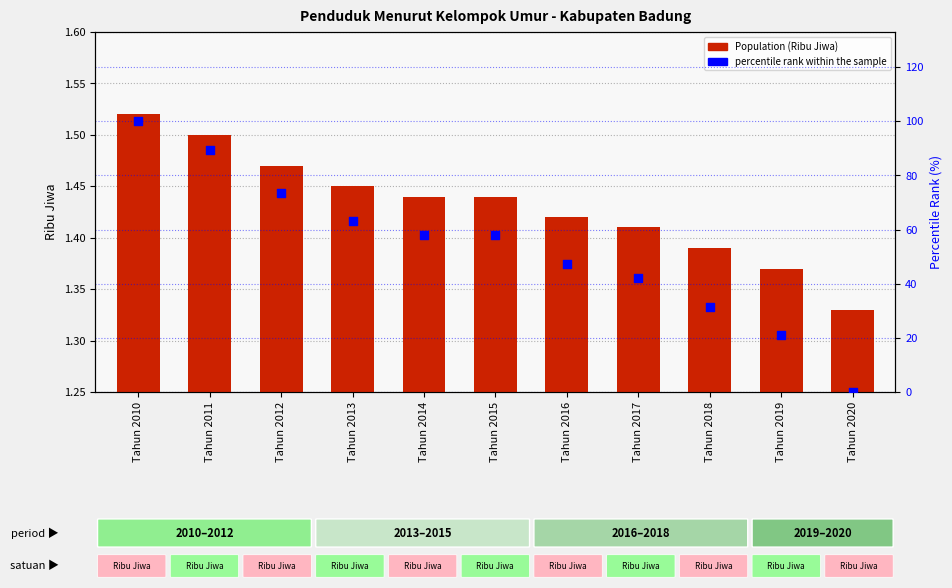

Which series reaches the maximum Y coordinate?

percentile rank within the sample